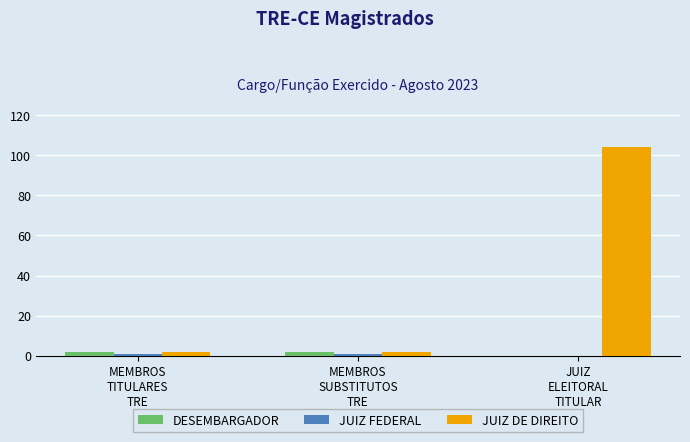

At which category does the chart reach its peak across all series?

JUIZ
ELEITORAL
TITULAR